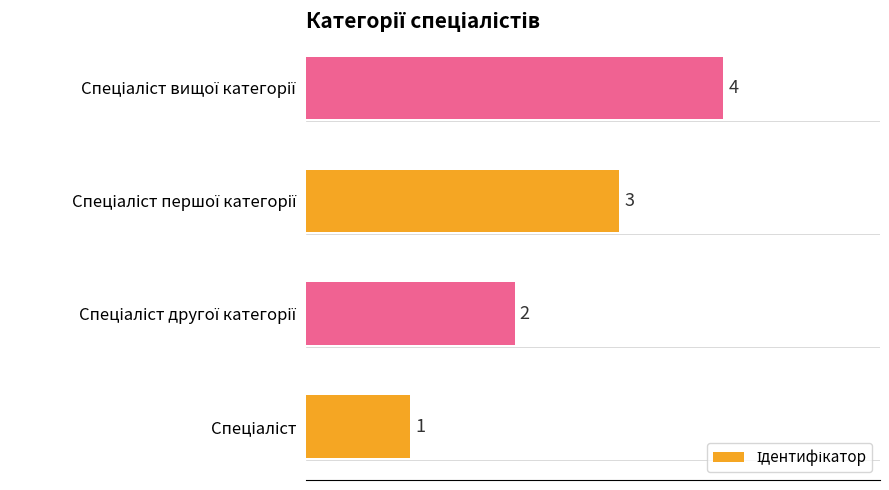

What is the greatest value displayed?

4